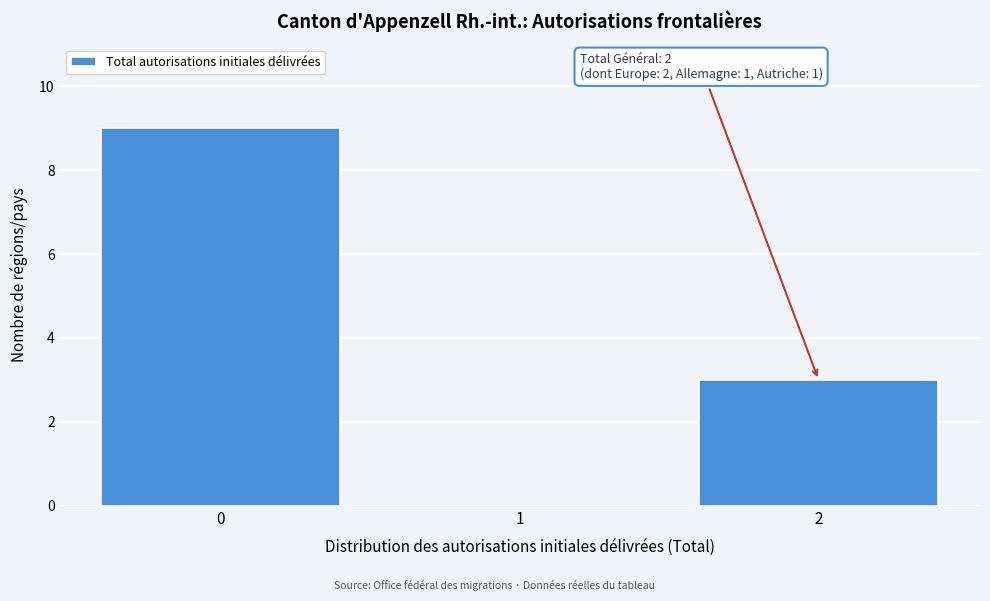

Over which range of the x-axis is the bar tallest?

-0.5 to 0.5